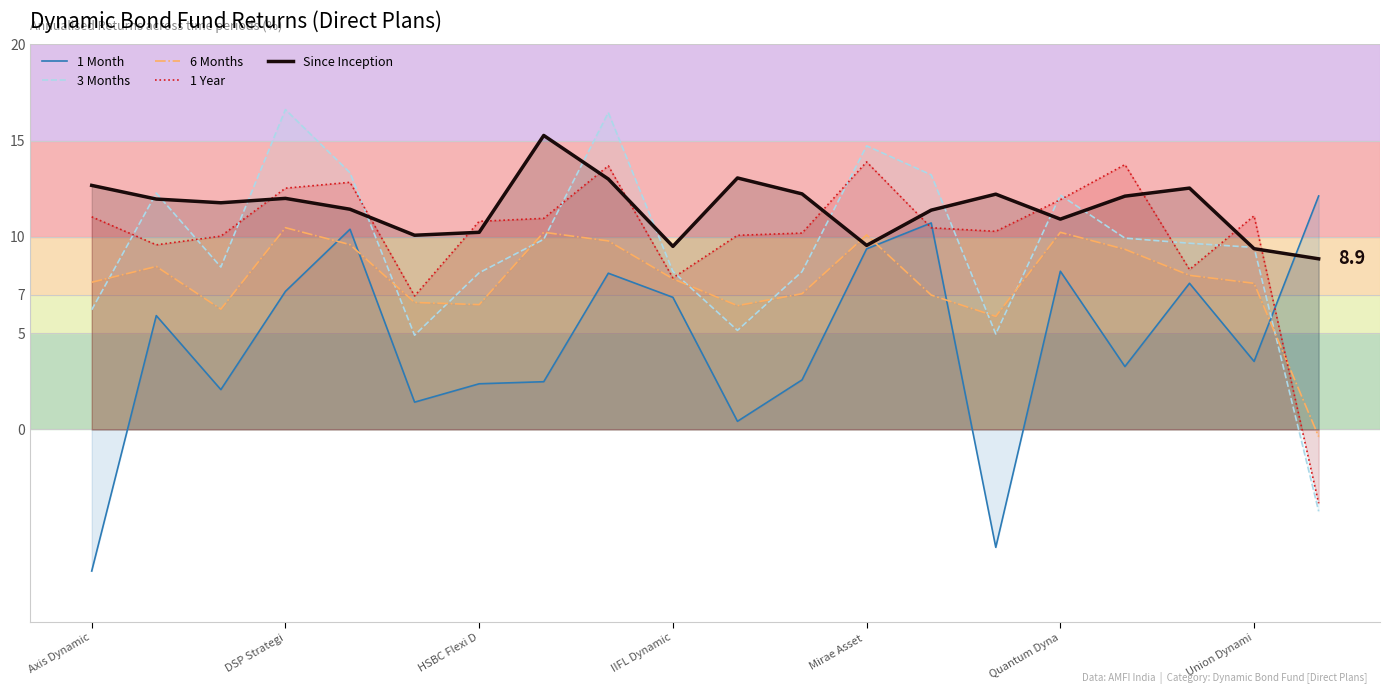

The 1 Year series shows 6.0 at 8. True or false?

False